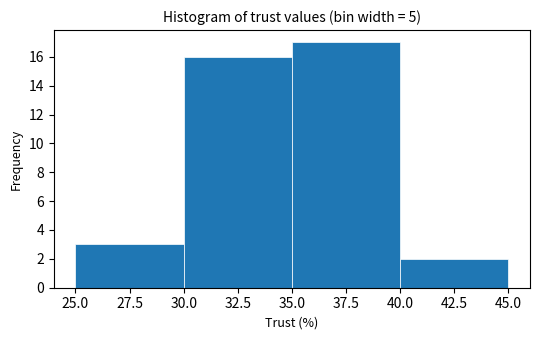

What is the height of the bar covering 25.0 to 30.0 on the x-axis? The values are not printed on the chart, so give them approximately, as read against the axis.

3